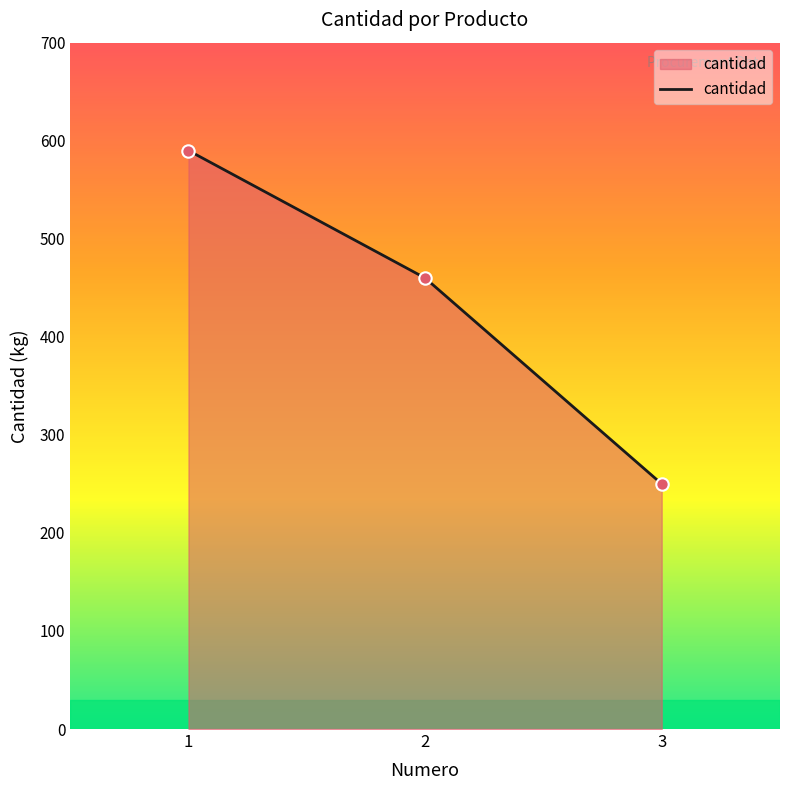

What is the ratio of the value at 1 to the value at 3?

2.4